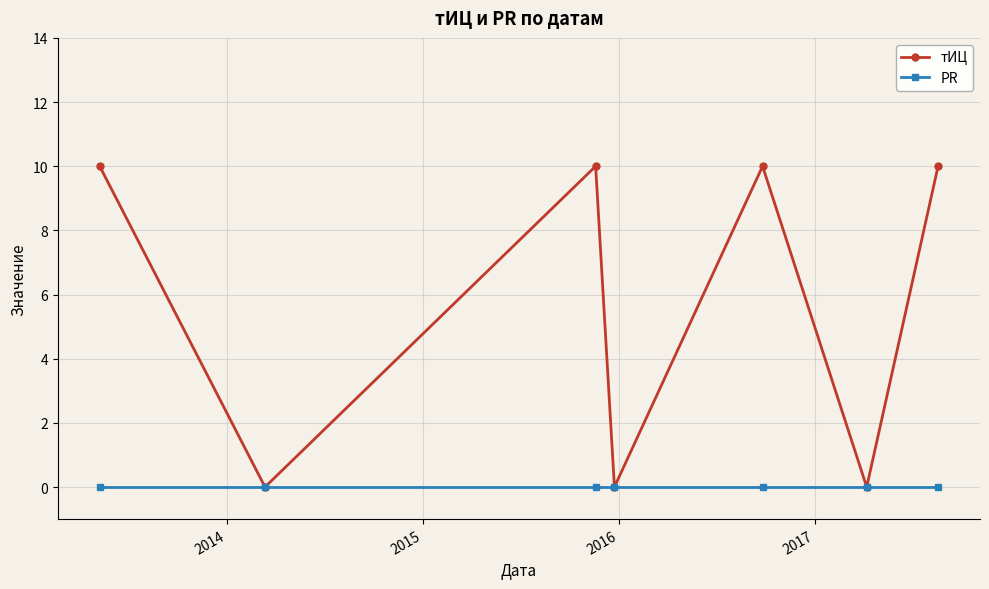

At how many categories does at least one series exceed 3?

4